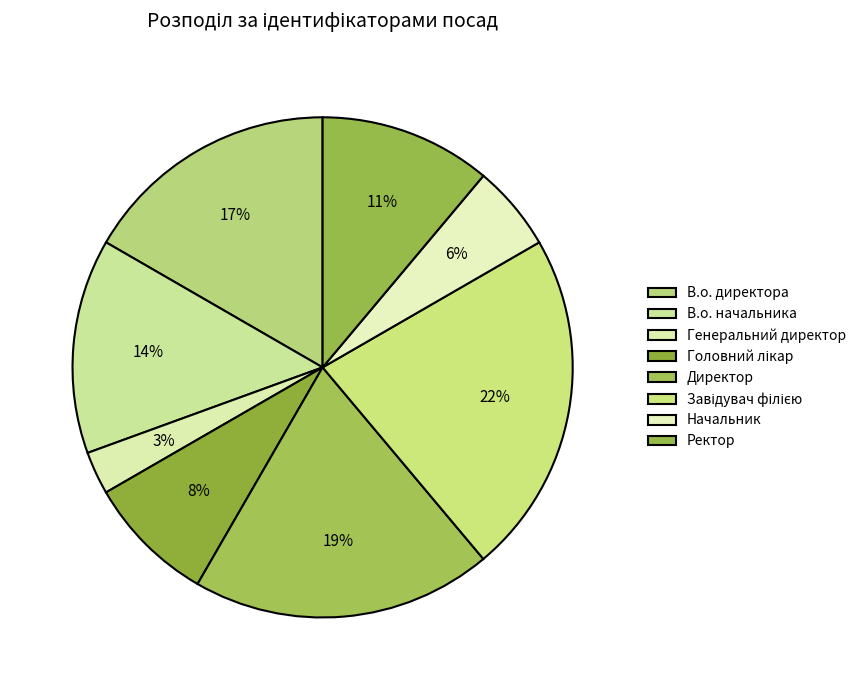

The В.о. директора slice represents 17% of the pie. True or false?

True